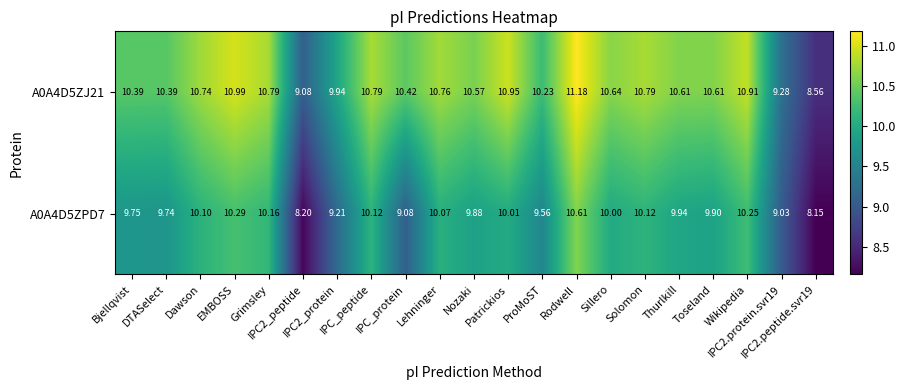

Count the number of data series in this chart.

2